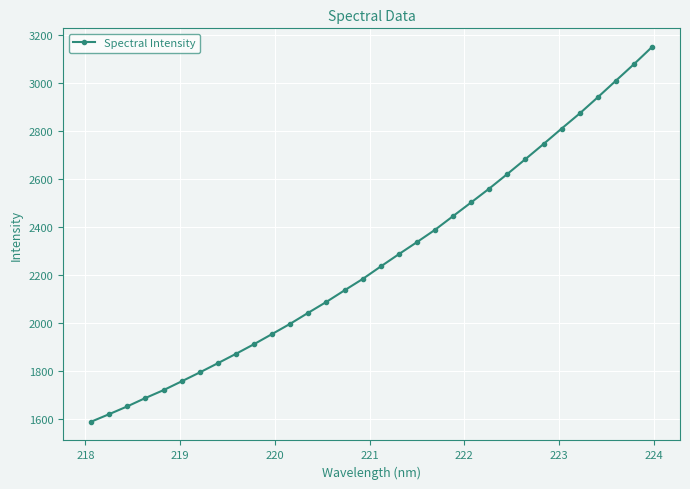

What is the average value?

2265.5